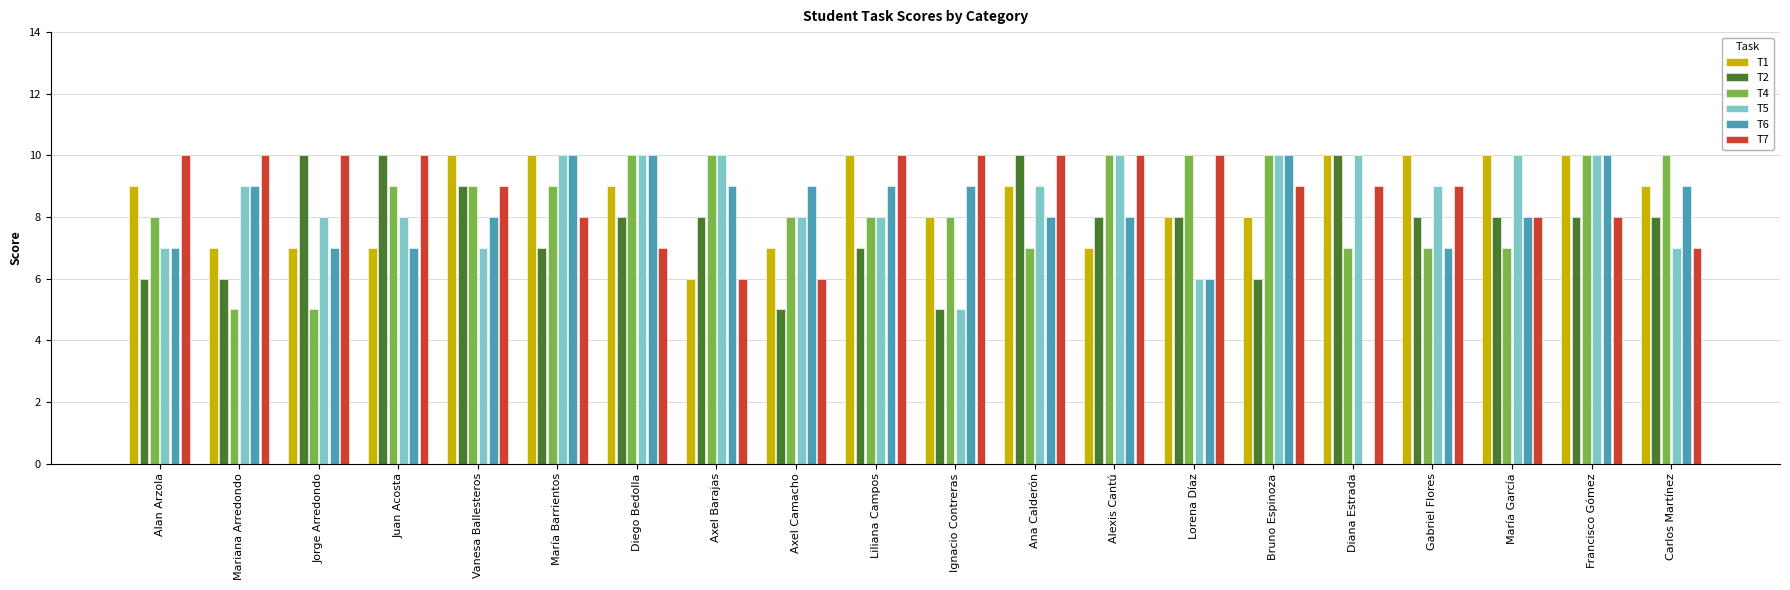

What is the sum of all T1 values?

171